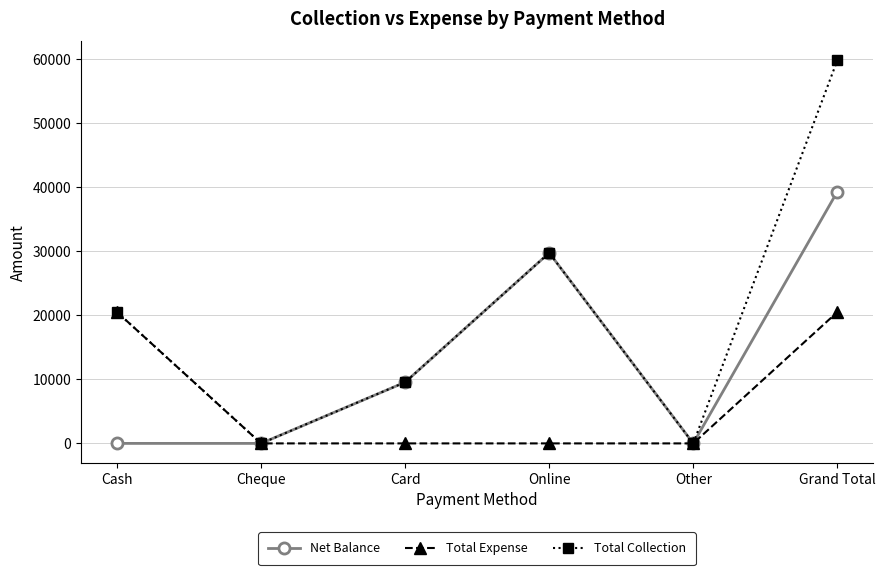

At how many categories does at least one series exceed 12552?

3